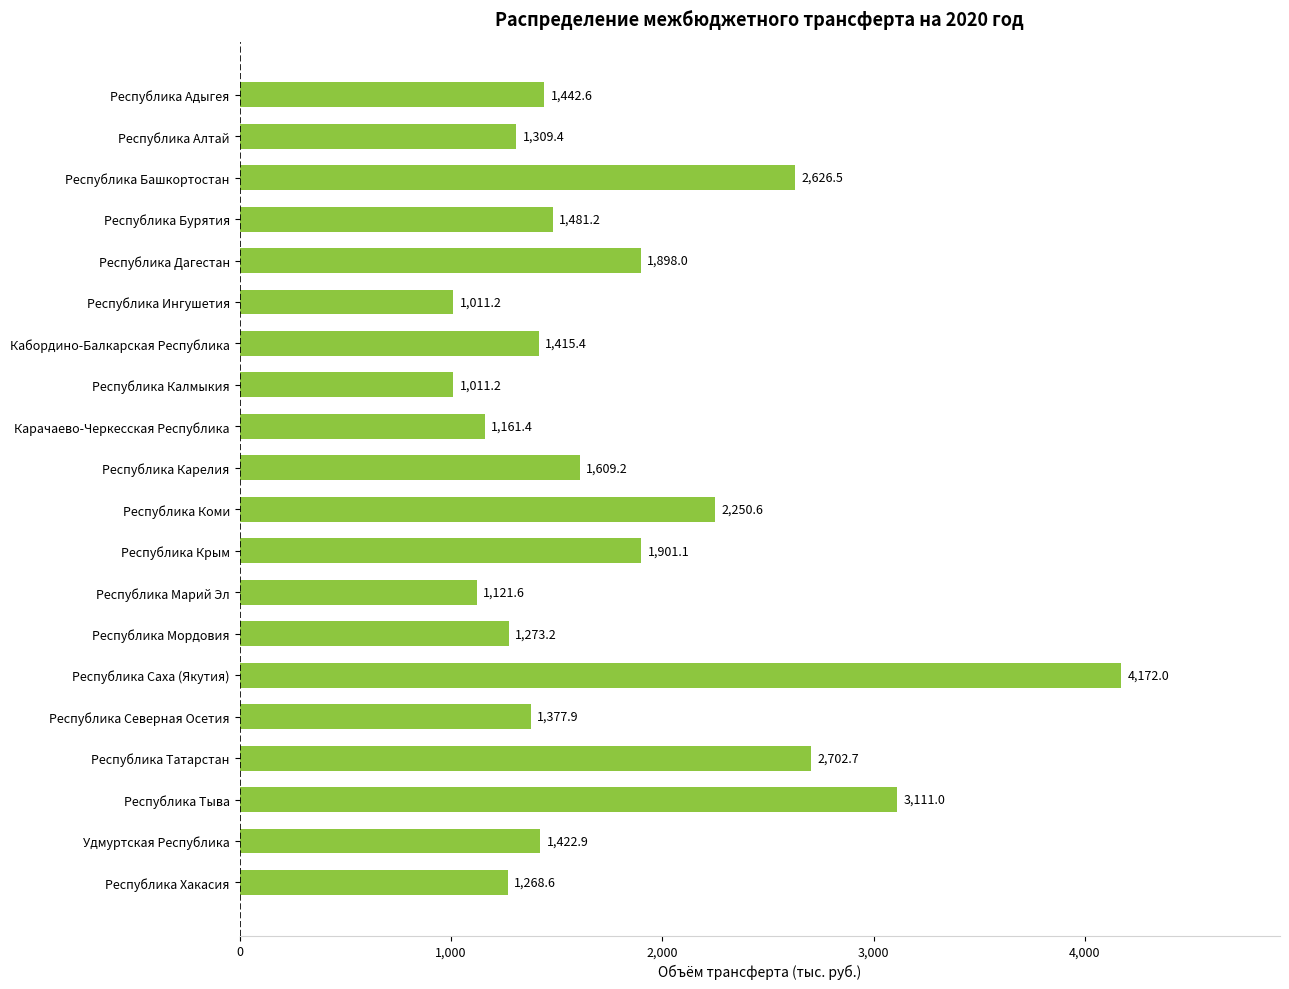

Is it true that the value at Республика Алтай is 1967.3?

False